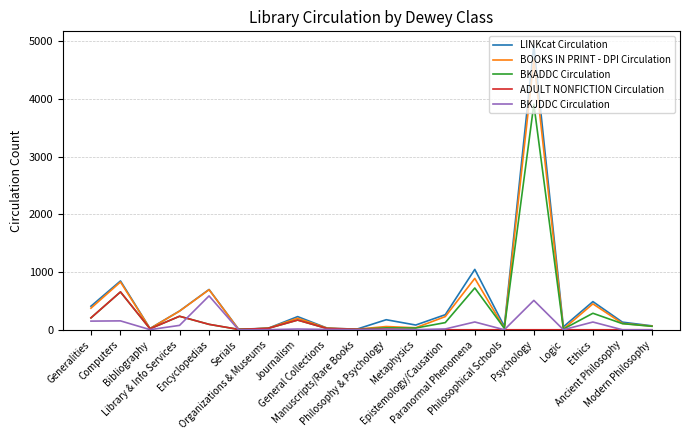

Which series has the widest spread of values?

LINKcat Circulation